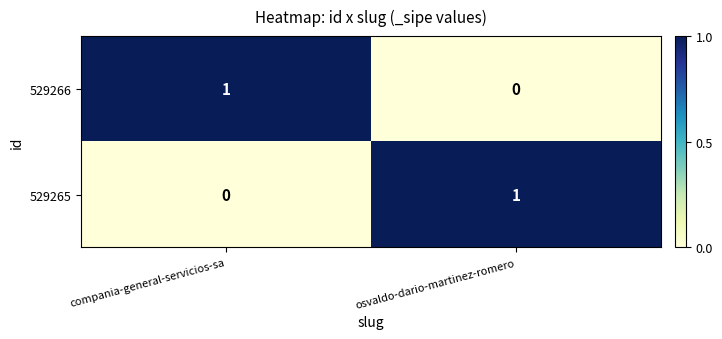

Is the value of 529266 at osvaldo-dario-martinez-romero greater than the value of 529265 at osvaldo-dario-martinez-romero?

No